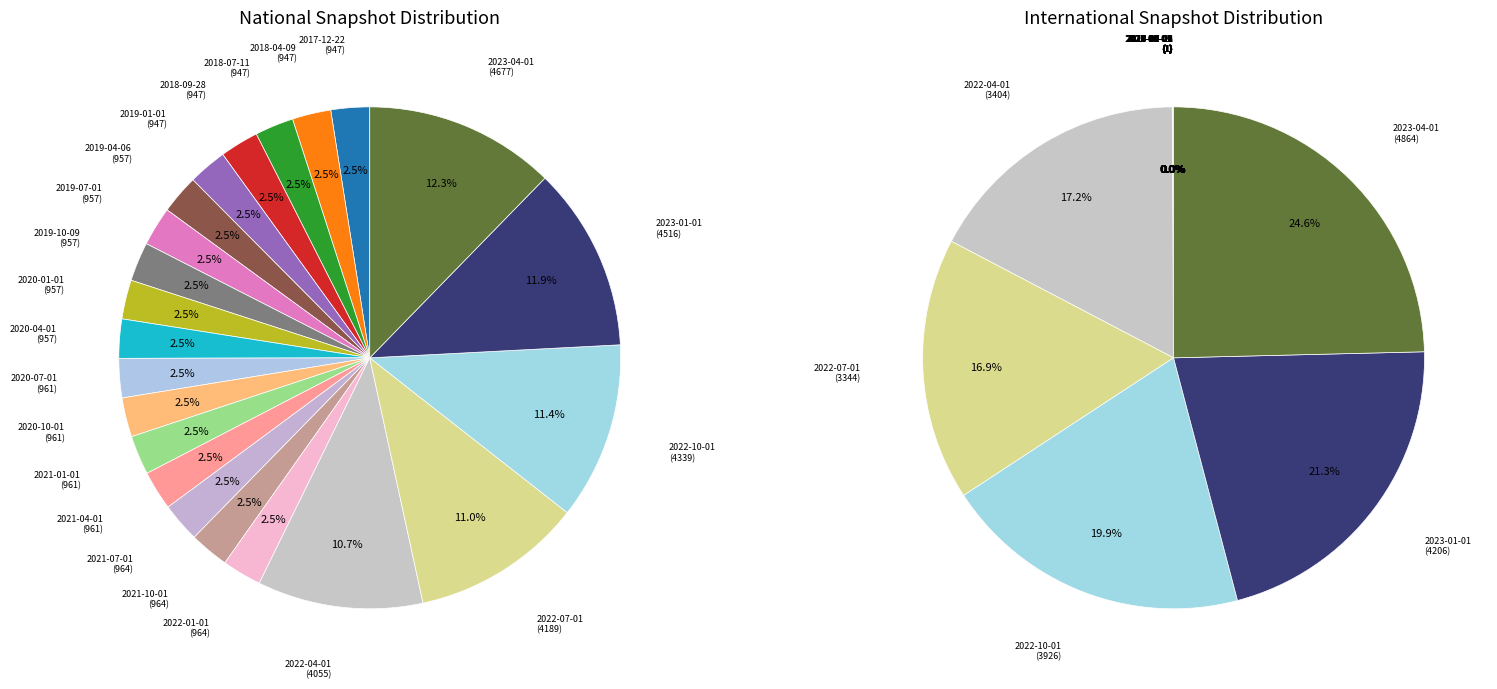

What is the largest slice in the pie chart?

2023-04-01